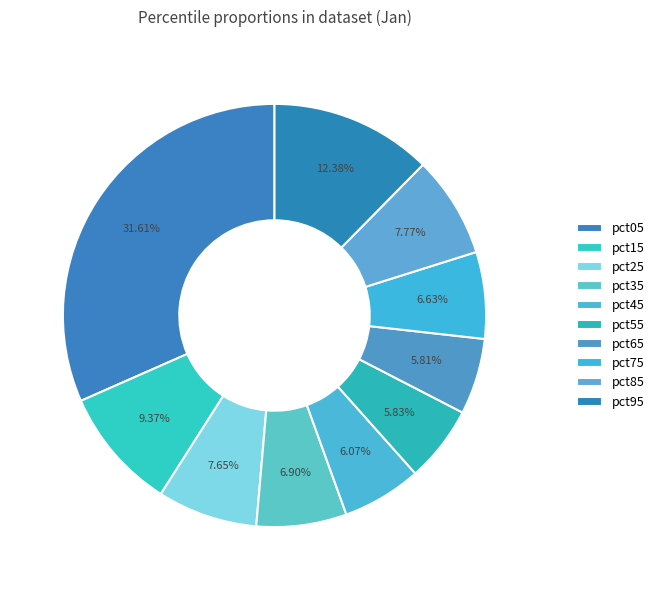

Count the number of slices in the pie.

10